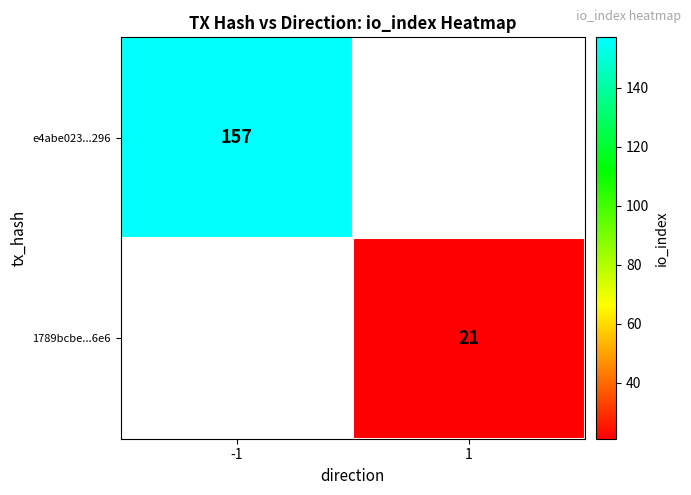

Which label corresponds to the smallest value in the chart?

1